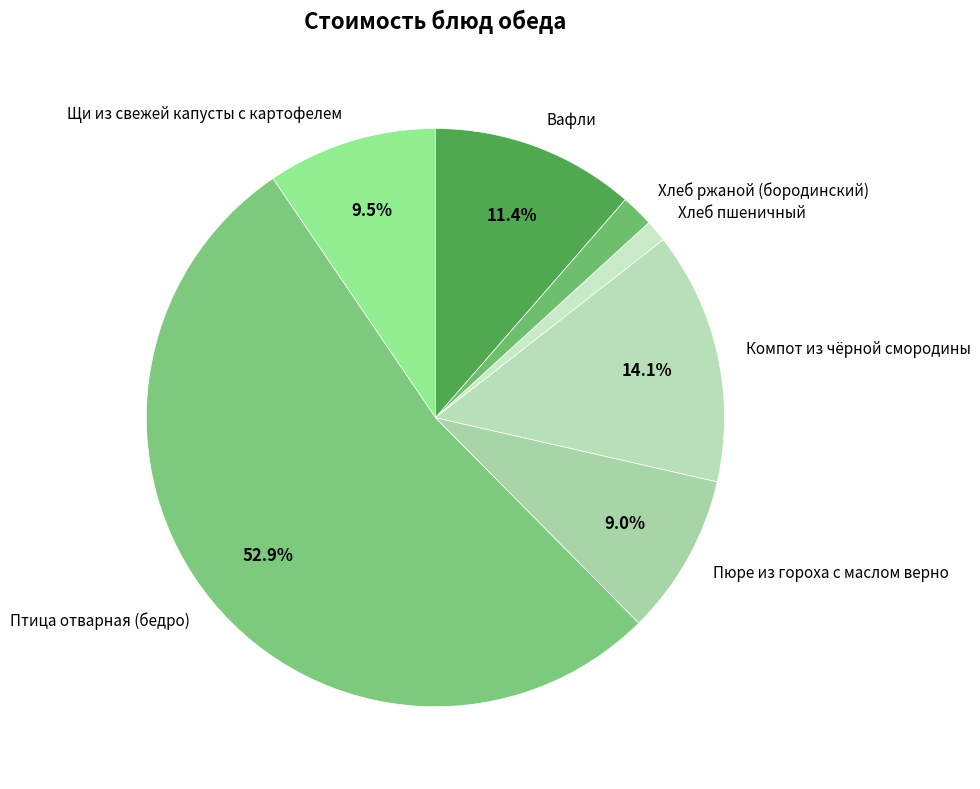

How many segments does this pie chart have?

7